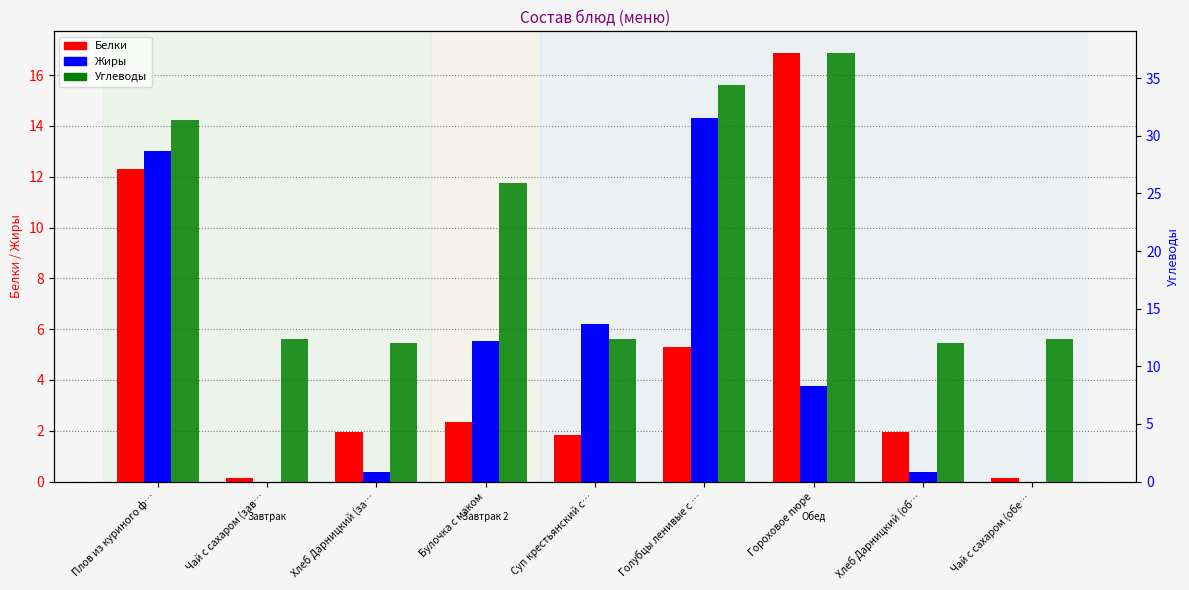

How many bars are there in total?

27